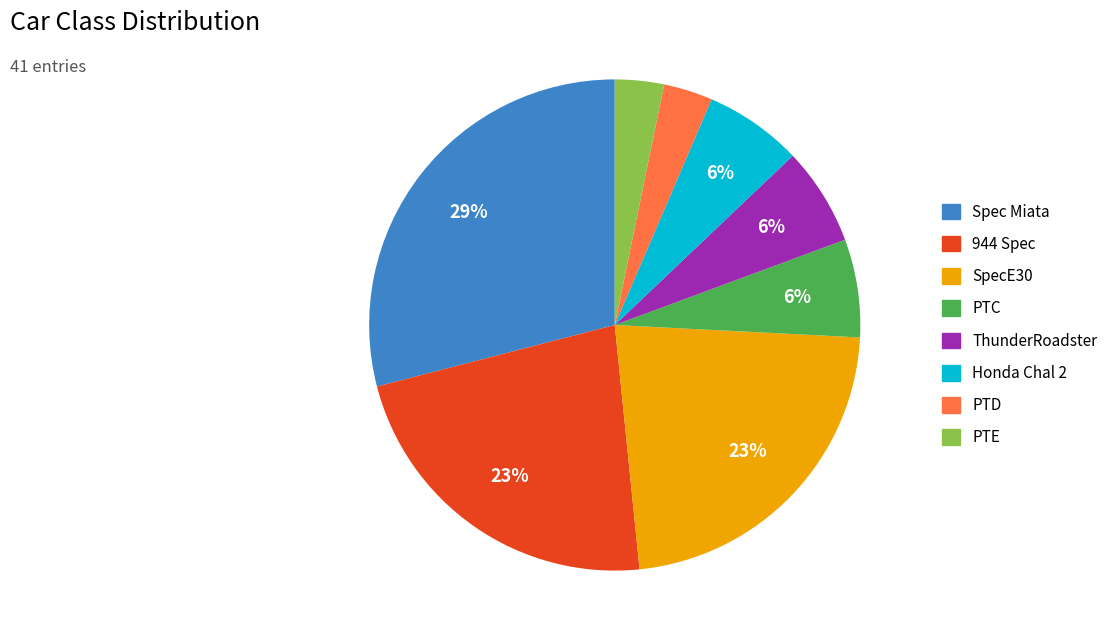

To the nearest percent, what percentage of the pie is PTC?

6%